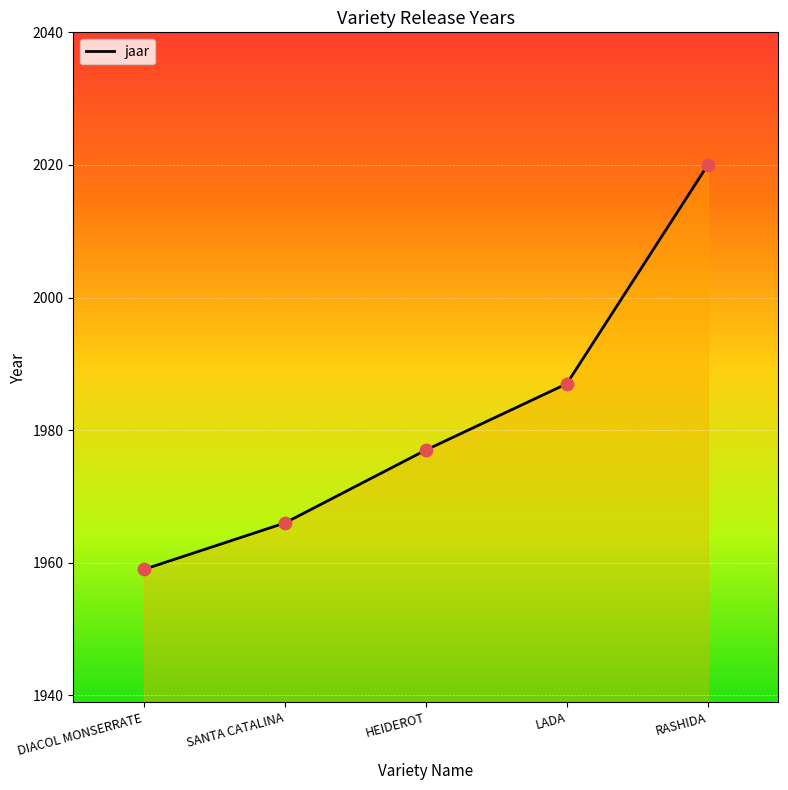

Which has a higher value, RASHIDA or DIACOL MONSERRATE?

RASHIDA